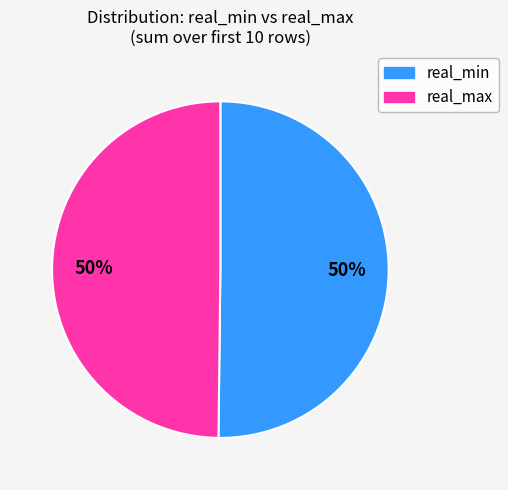

To the nearest percent, what is the combined percentage of real_max and real_min?

100%